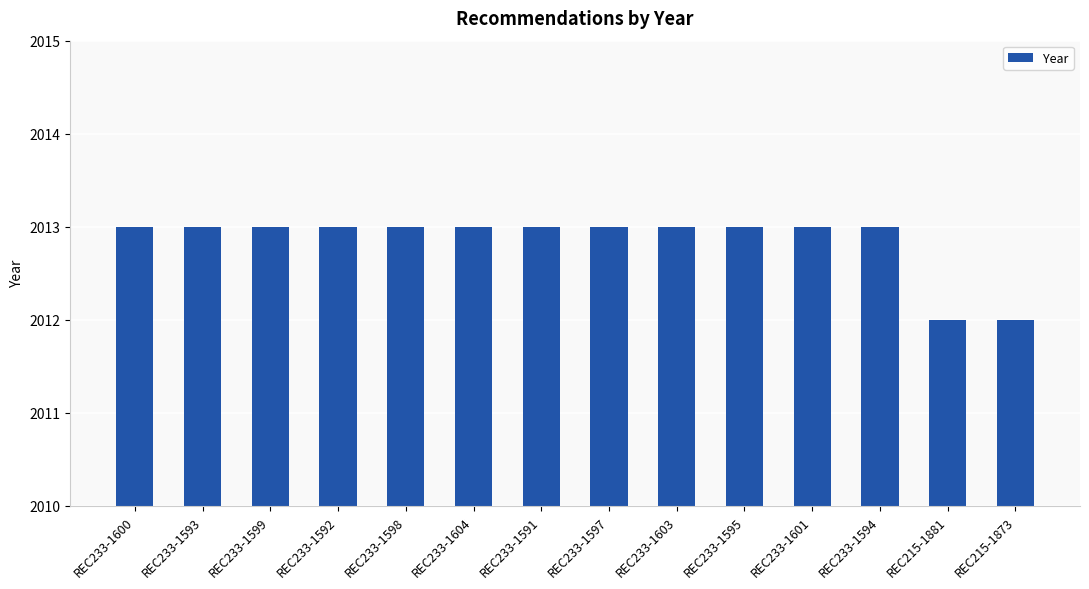

What is the change in value from REC233-1603 to REC215-1873?

-1